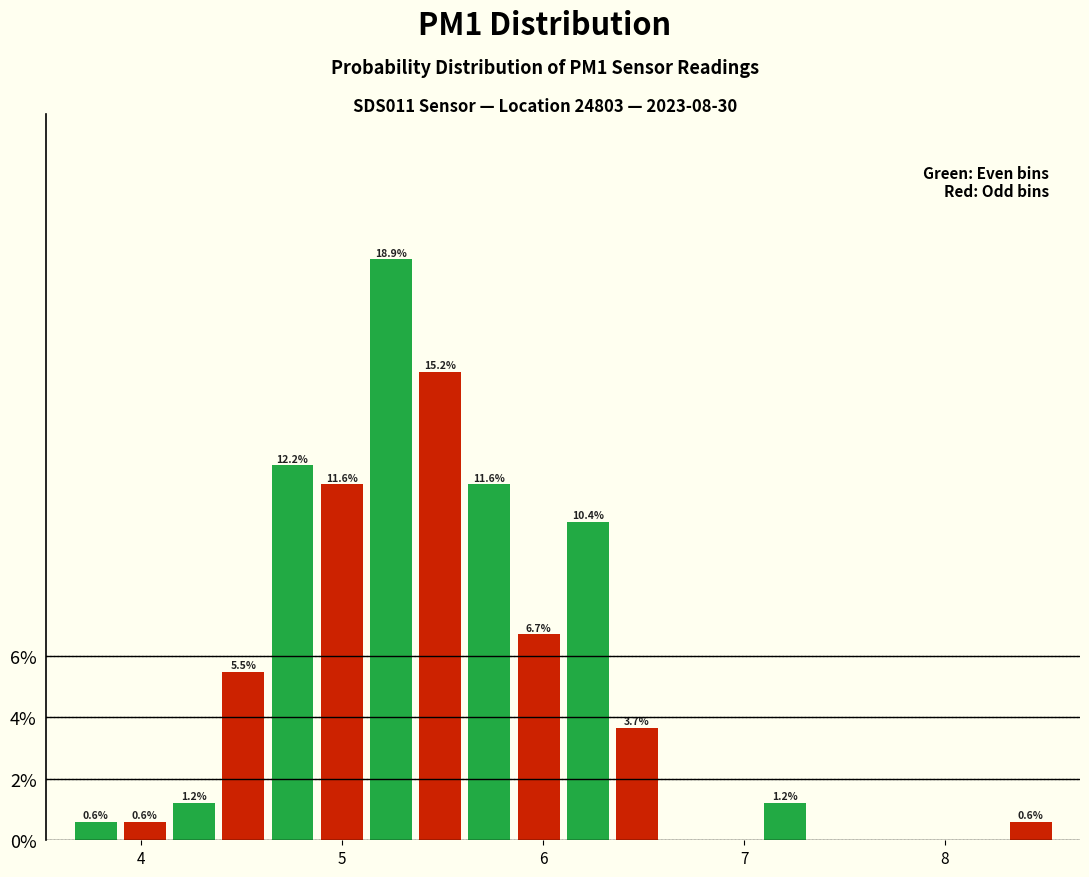

Around what value on the x-axis is the tallest bar? Give the approximate position of its centre, as read against the axis.

5.2